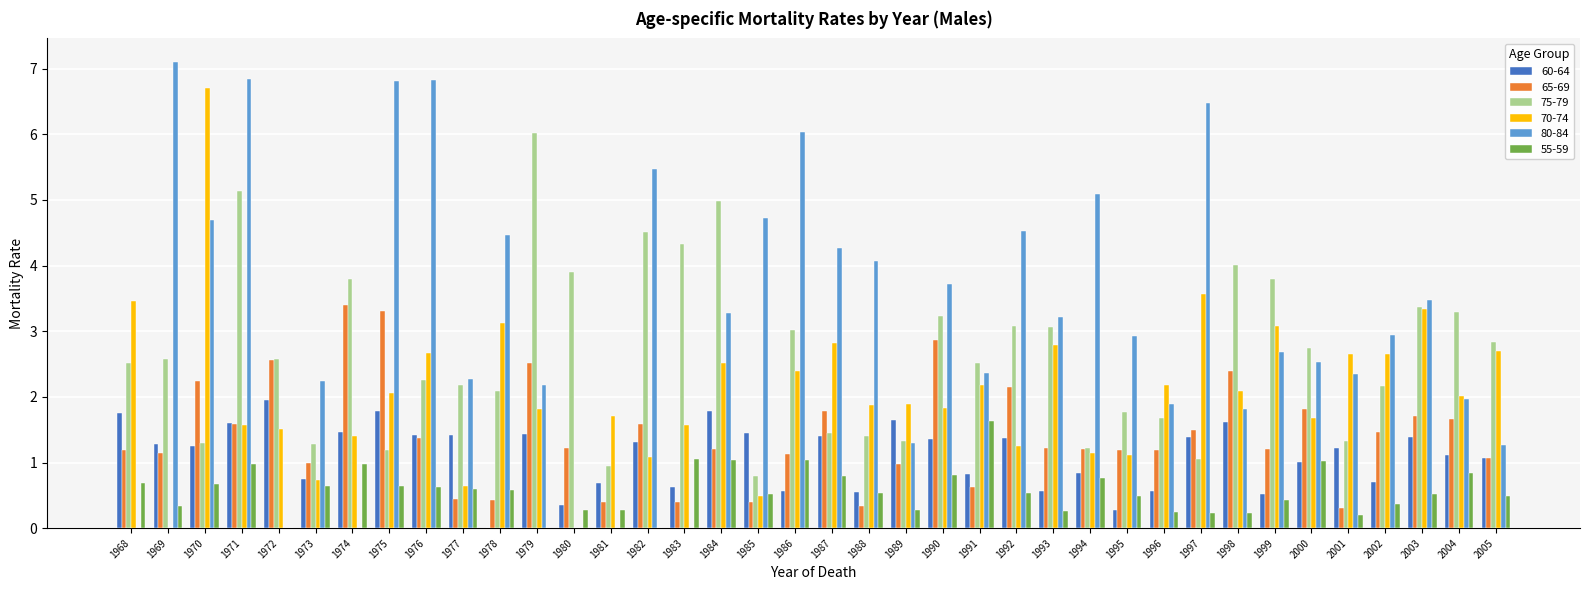

Which series has the widest spread of values?

80-84